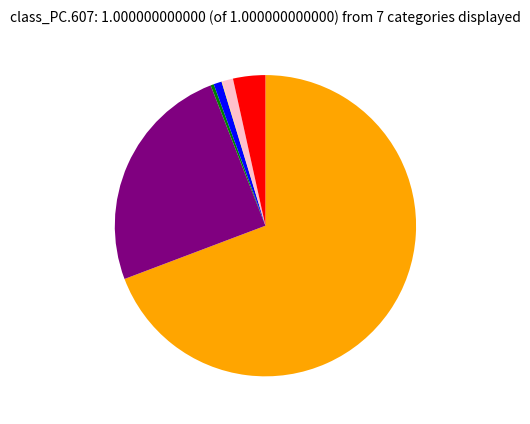

Is there any slice that represents more than half of the pie?

Yes